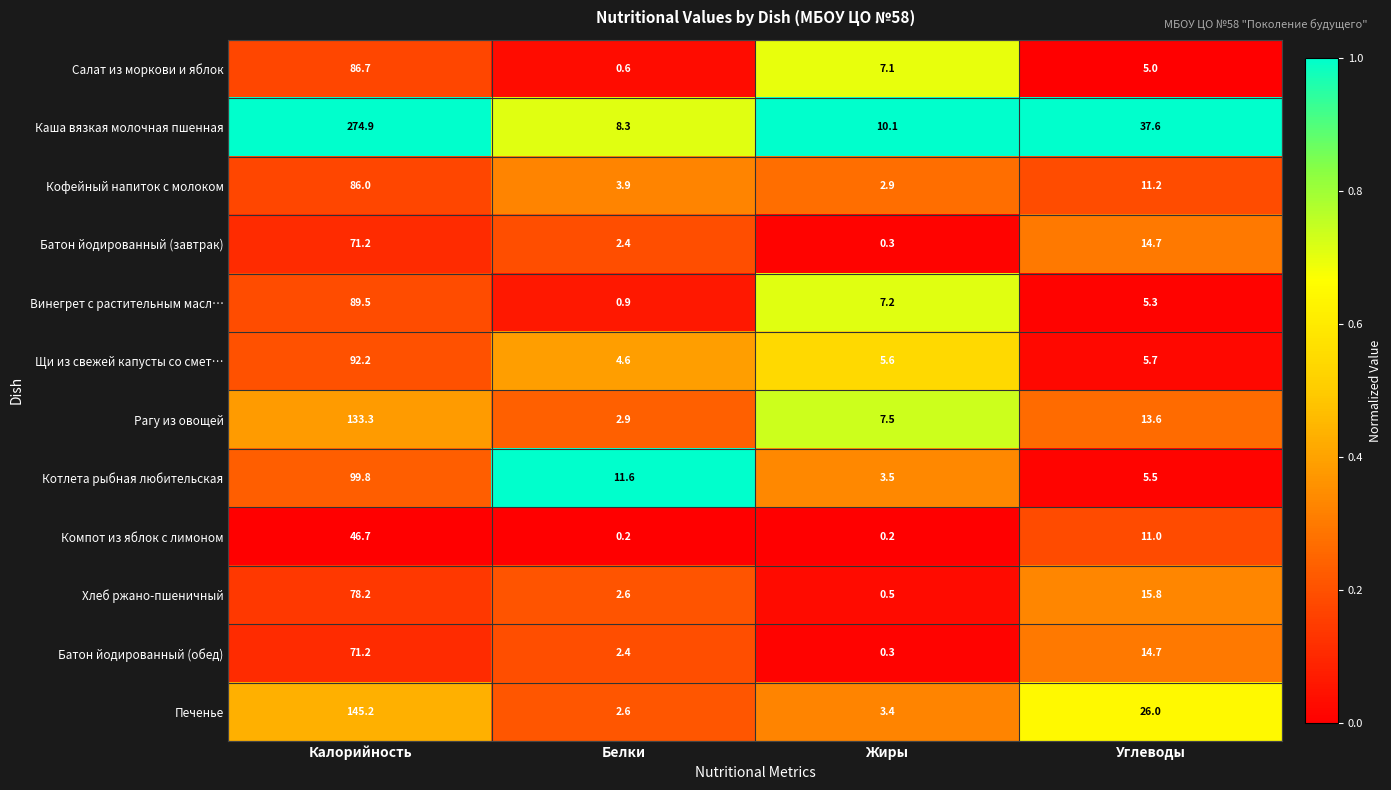

Count the number of data series in this chart.

12